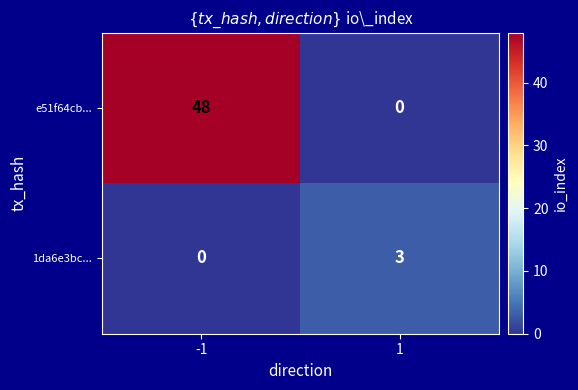

Which series has the largest total across all categories?

e51f64cb...